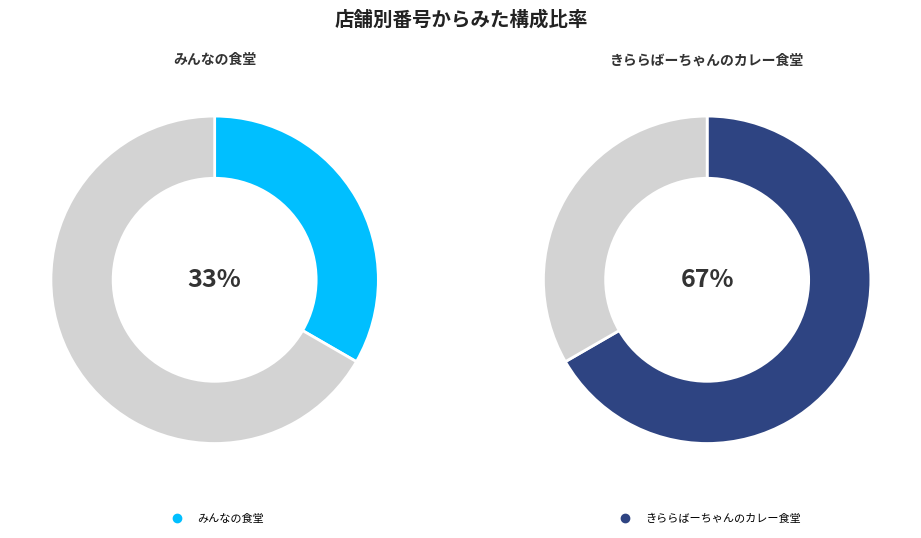

Is きららばーちゃんのカレー食堂 the majority of the pie?

Yes